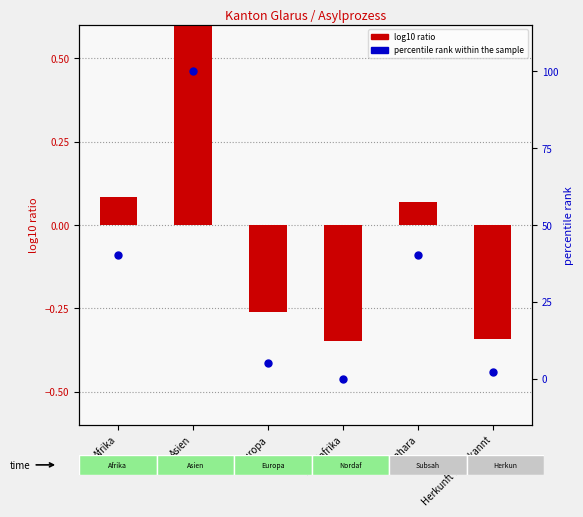

Is the value of percentile rank within the sample at Afrika greater than the value of log10 ratio at Herkunft unbekannt?

Yes